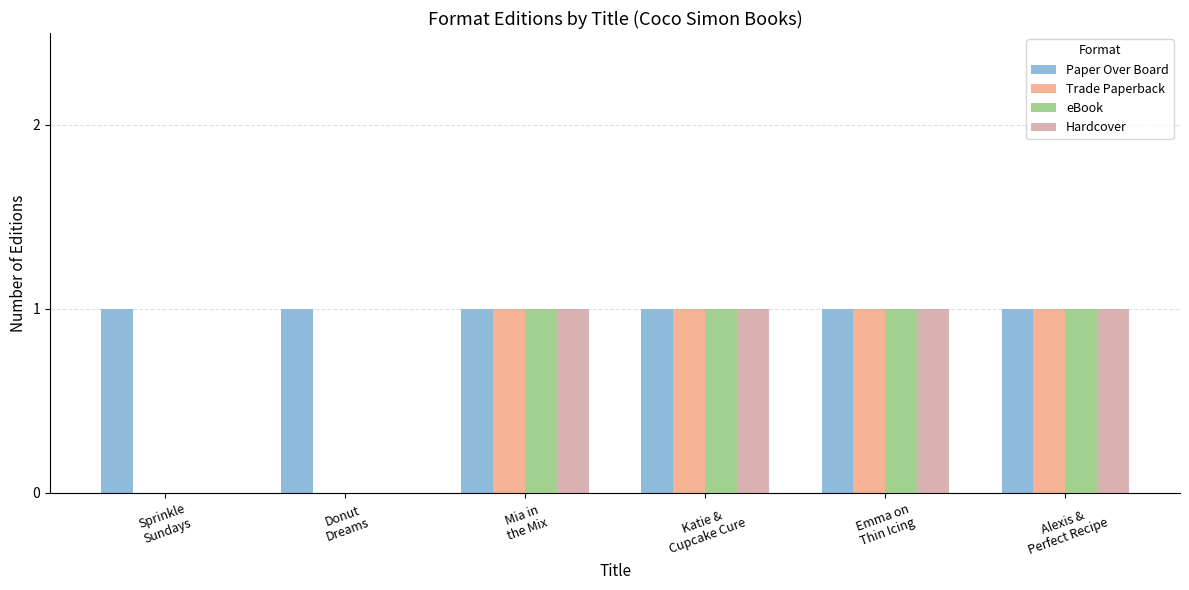

The Paper Over Board series shows 1 at Sprinkle
Sundays. True or false?

True